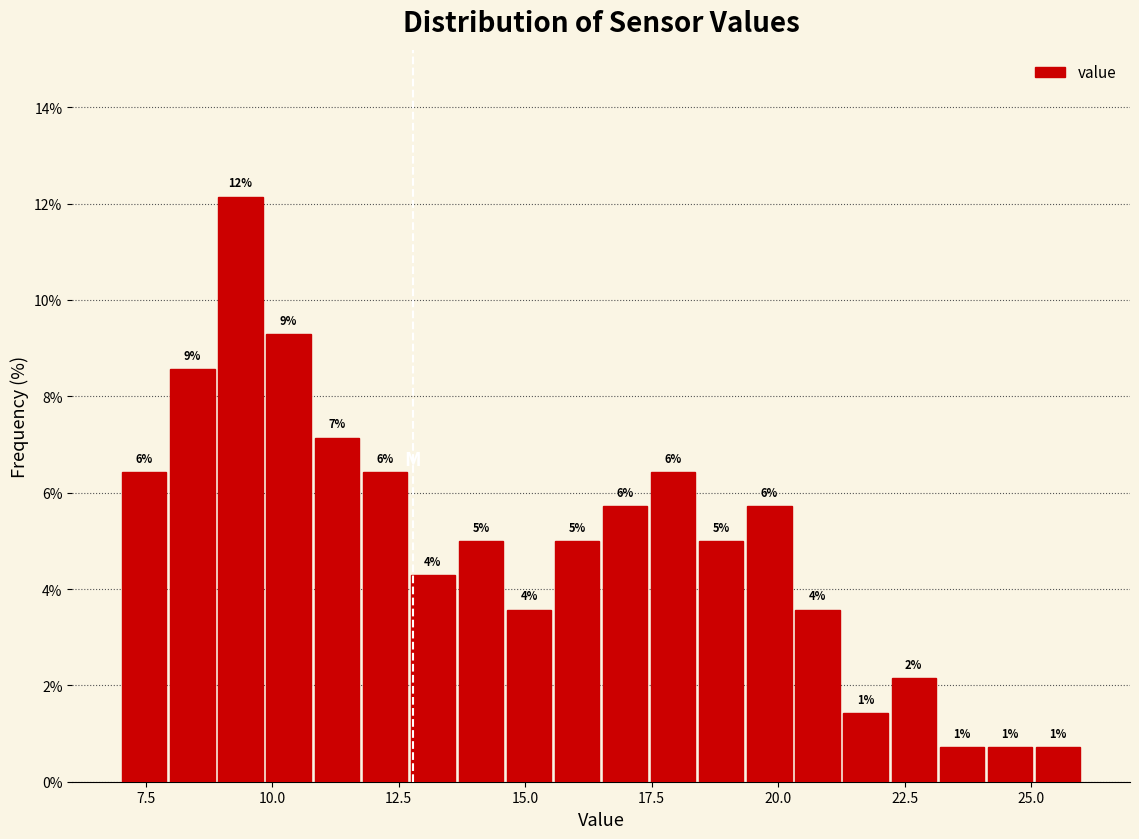

Read against the x-axis, roughly where is the centre of the tallest bar?

9.5